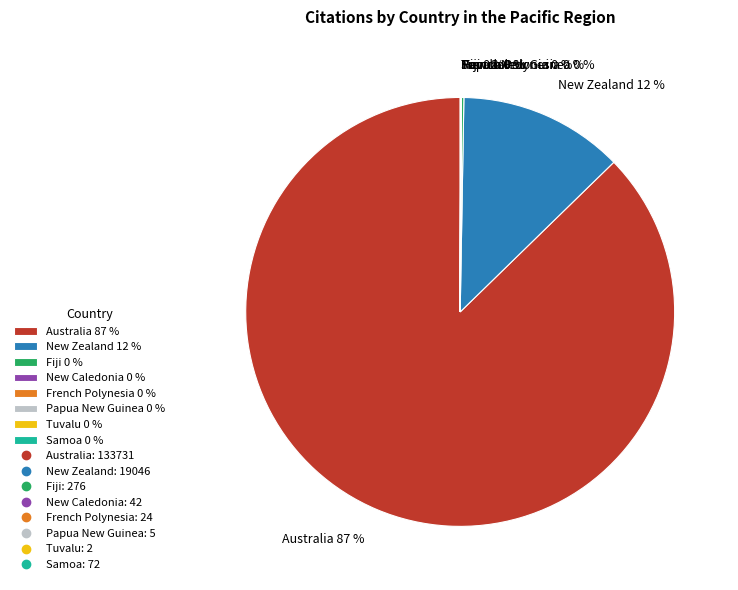

Which slice is the largest?

Australia